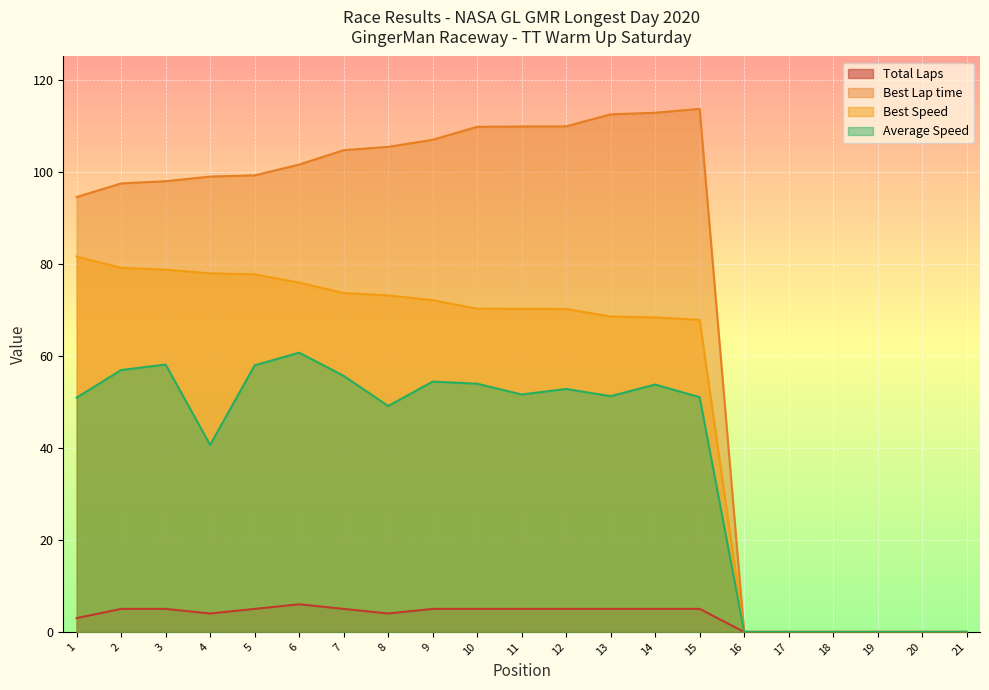

What is the value of the Best Lap time point at the 10th from the left?

109.7